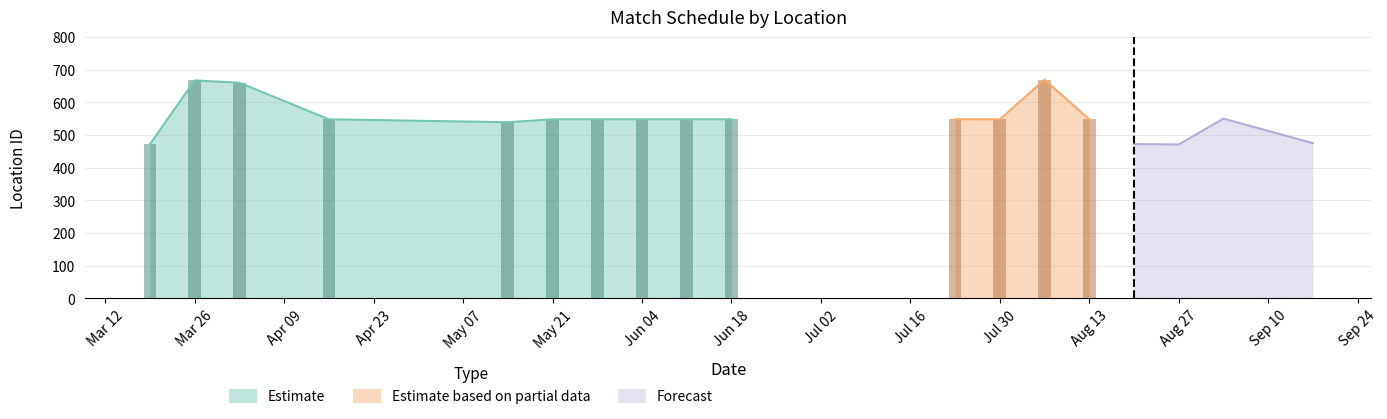

The value of Estimate at Mar 26 is 667. True or false?

True